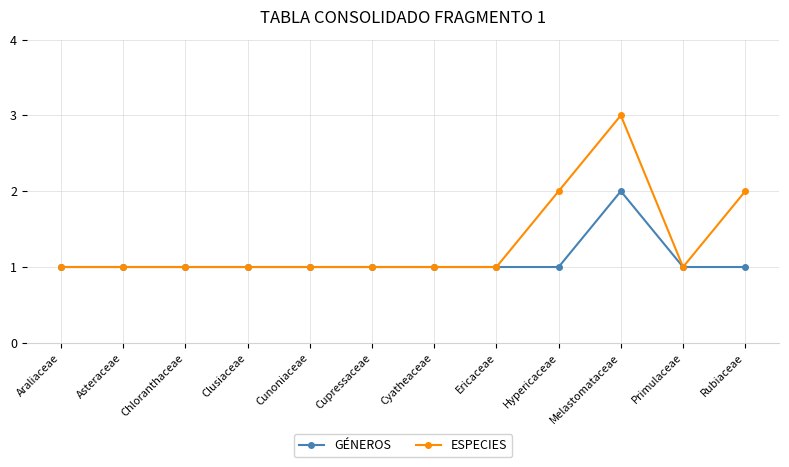

True or false: GÉNEROS has more than 0 interior local peaks.

True